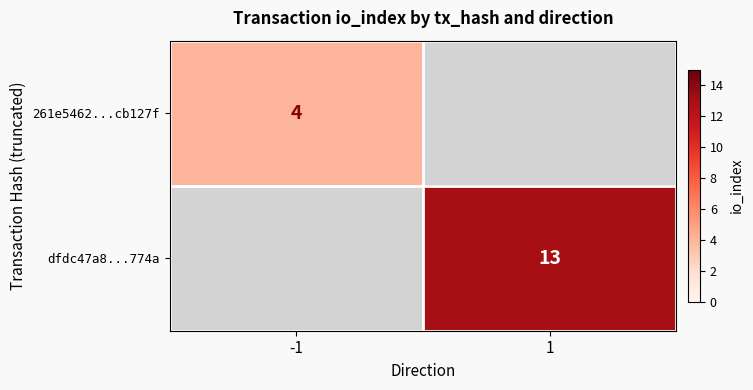

How many categories are shown in the chart?

2